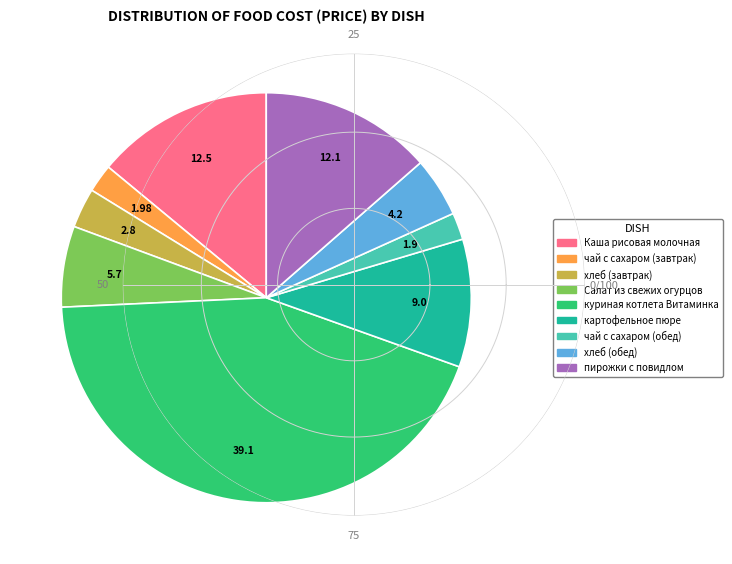

Approximately how many times larger is the value at хлеб (обед) compared to картофельное пюре?

0.5